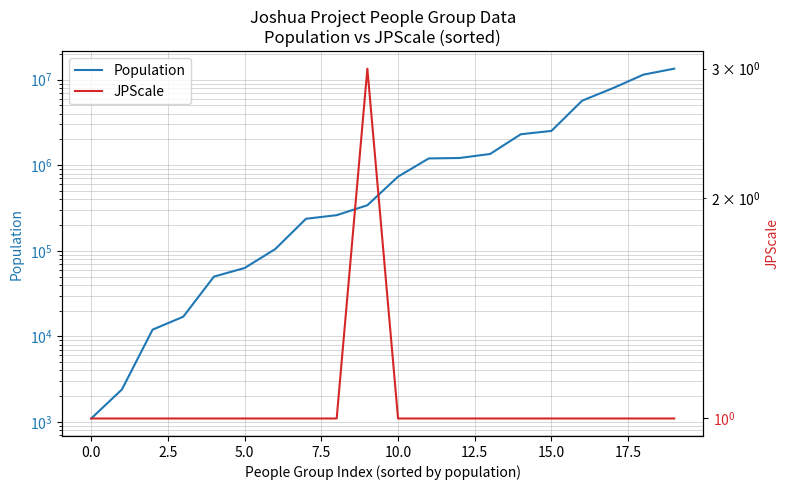

What is the difference between the second highest and minimum values in the Population series?

11449900